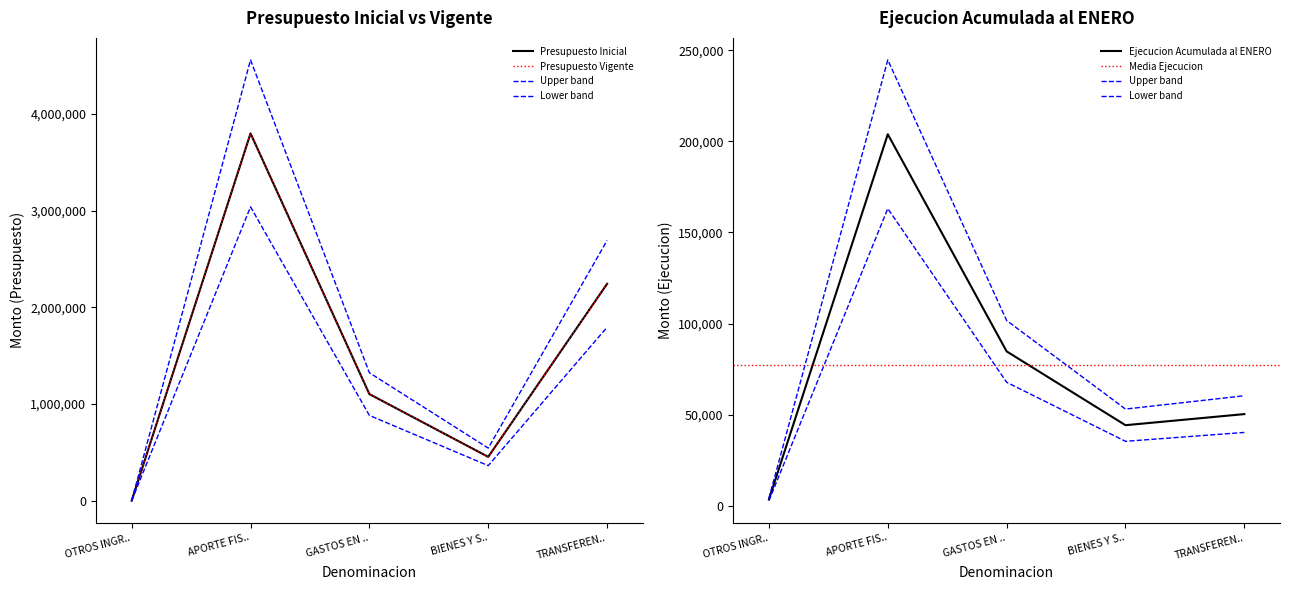

What is the label of the 3rd point from the right?

GASTOS EN ..